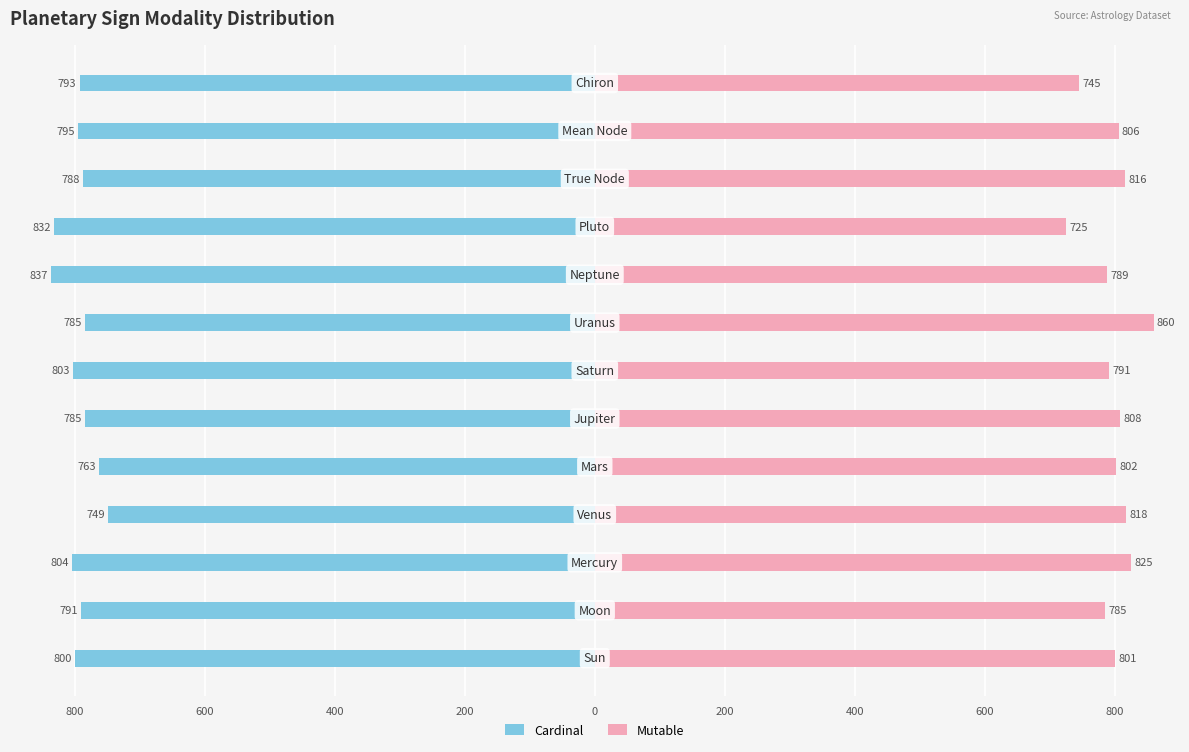

What is the sum of all Cardinal values?

-10325